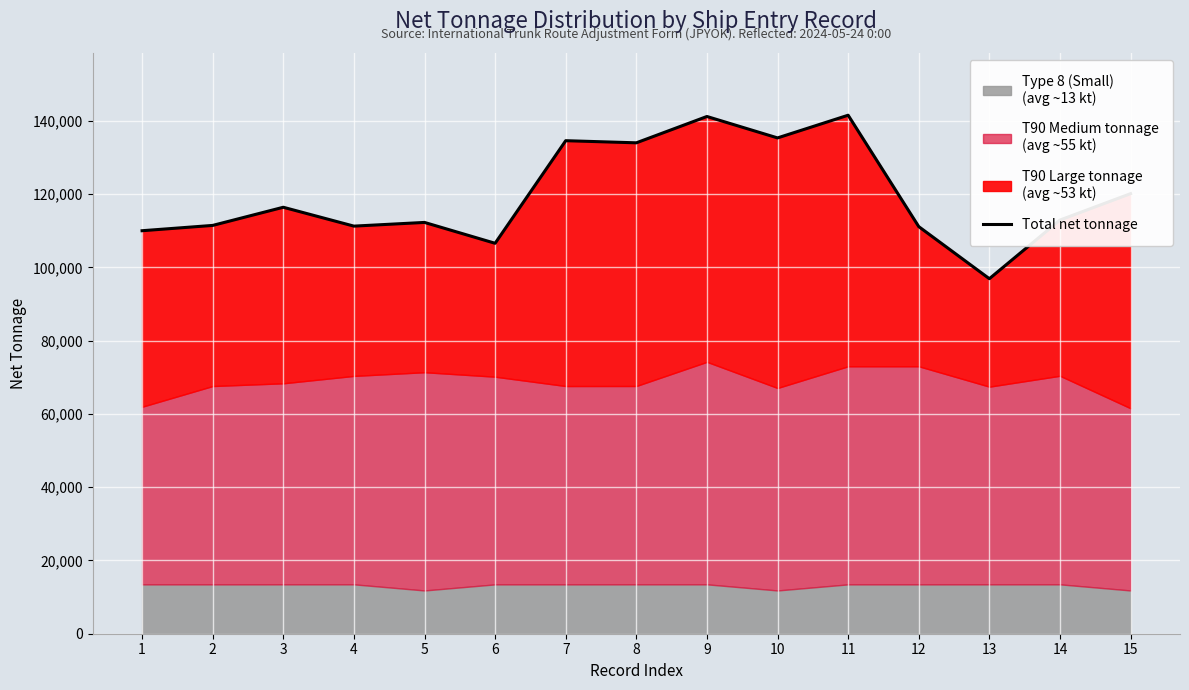

What is the value of the 4th point from the left?

111258